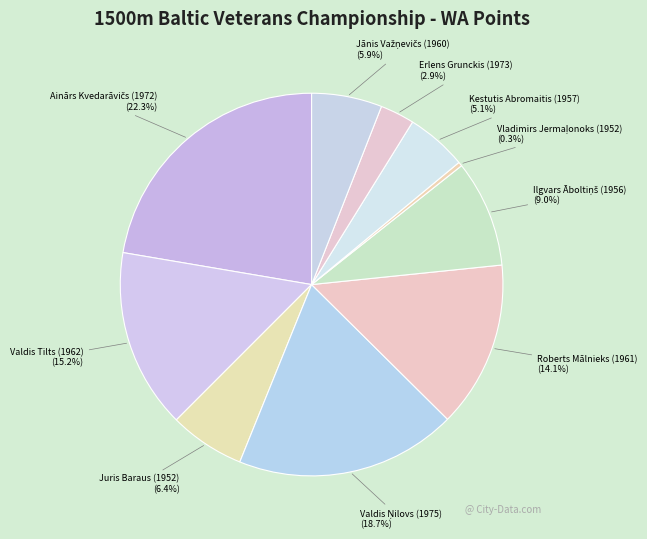

How many slices are in this pie chart?

10